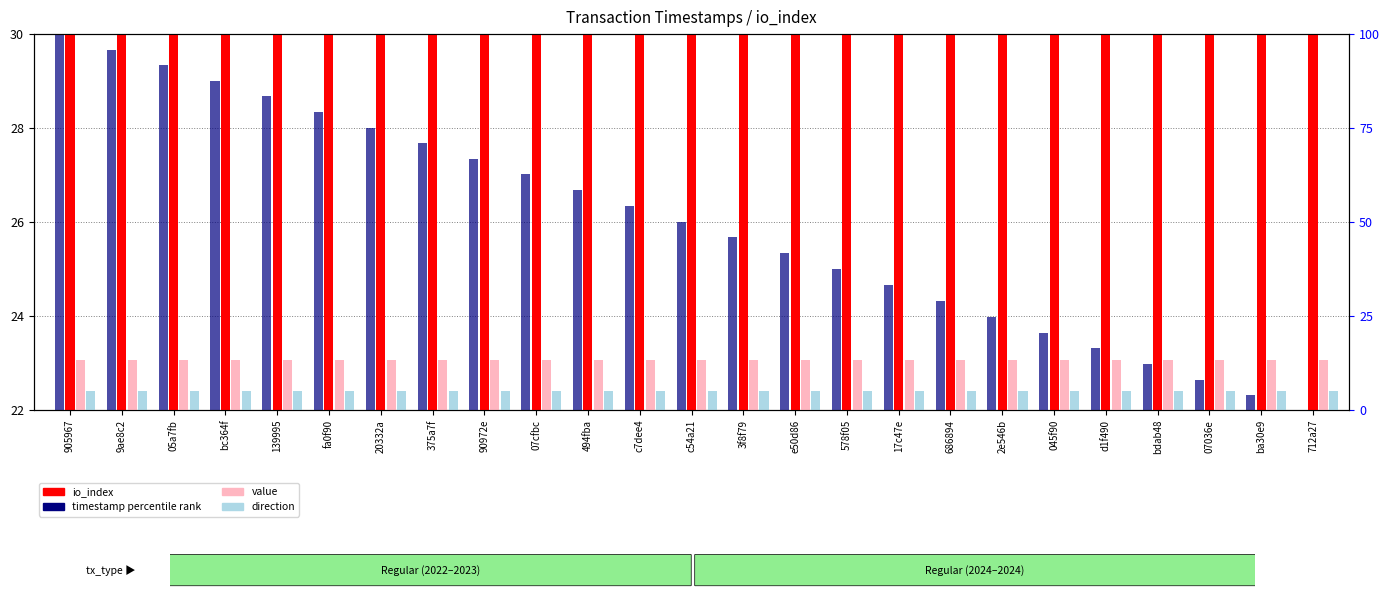

What is the total value across all series at 05a7fb?

149.8